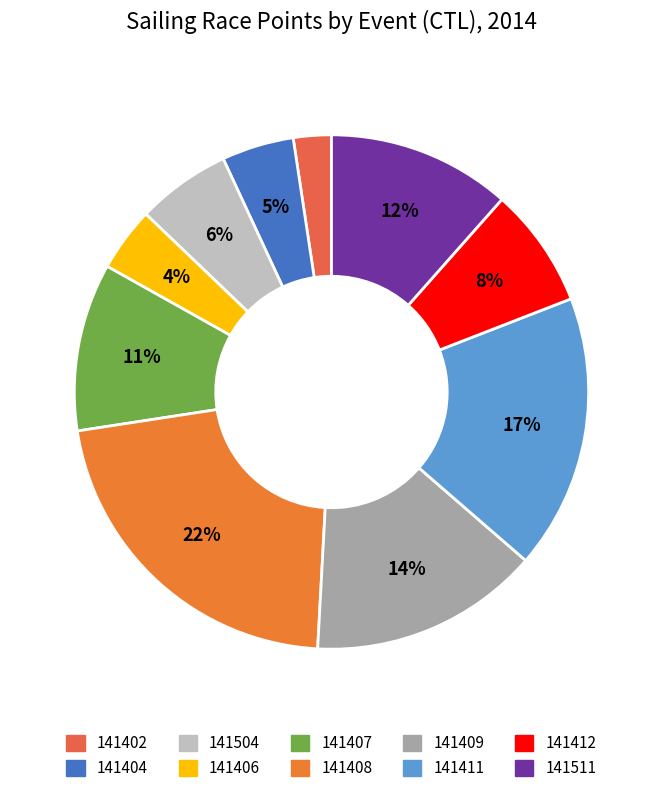

What is the change in value from 141402 to 141511?

+1063